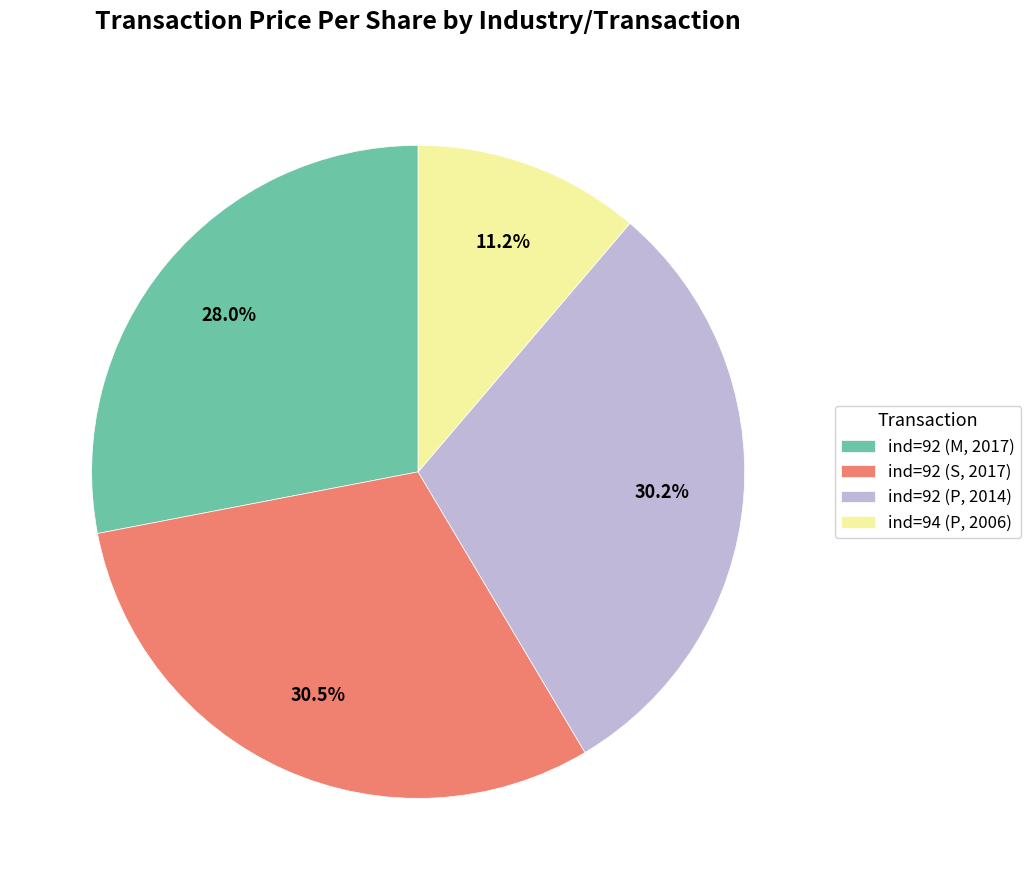

What portion of the pie excludes ind=92 (P, 2014)?

69.8%